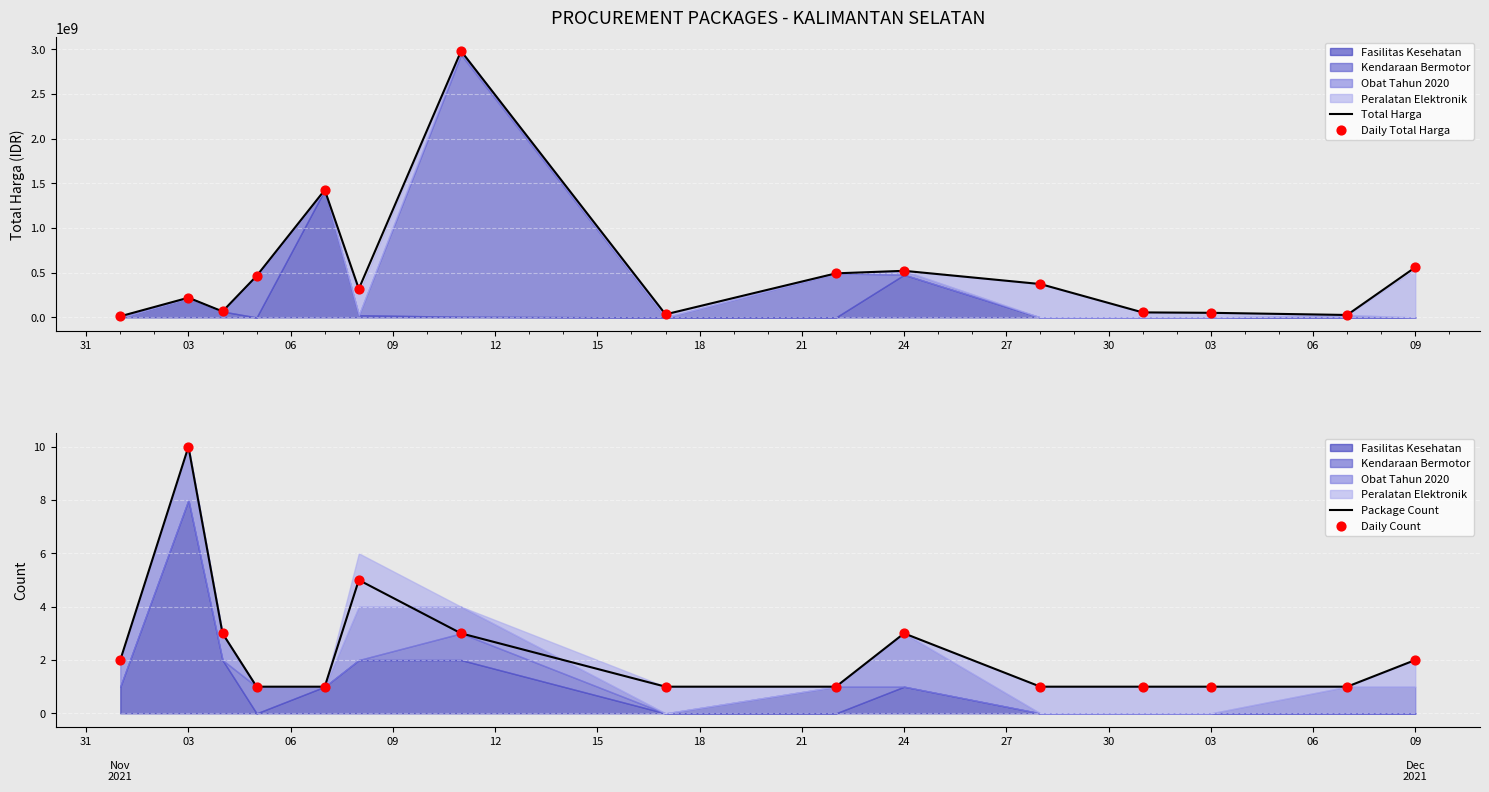

Which series contains the lowest Y value?

Package Count